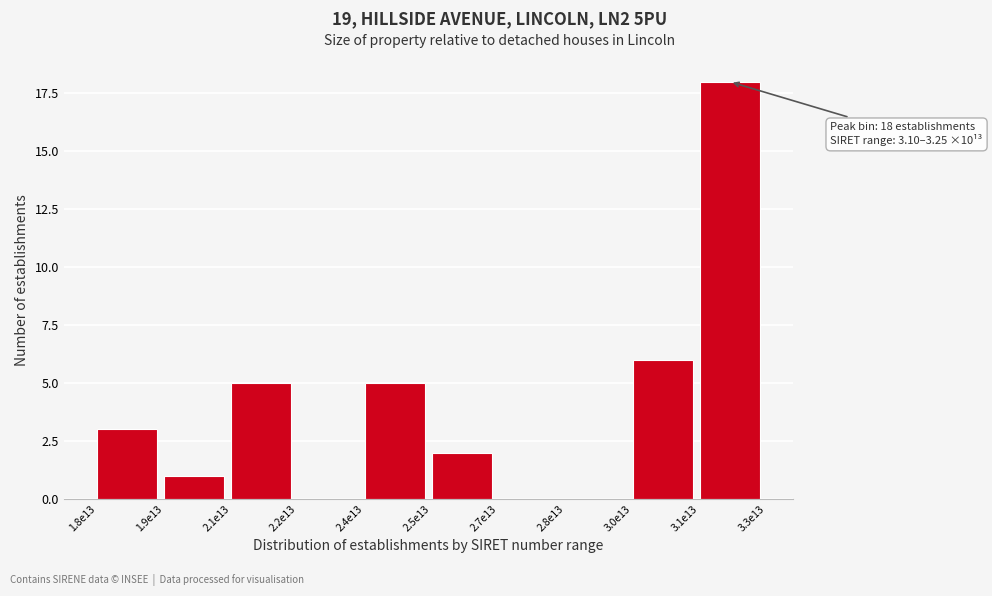

Reading right to left, extract all data points from this chart.

3.1e13=18	3.0e13=6	2.8e13=0	2.7e13=0	2.5e13=2	2.4e13=5	2.2e13=0	2.1e13=5	1.9e13=1	1.8e13=3